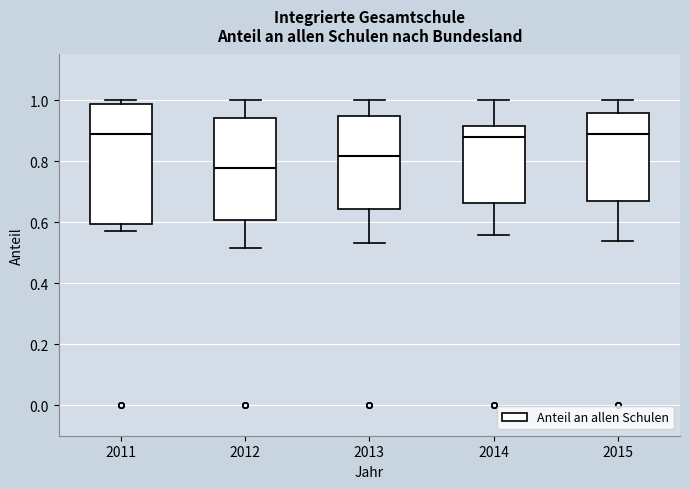

Where is the upper edge of the box at x = 2011 on the y-axis? The values are not printed on the chart, so give them approximately, as read against the axis.

0.98